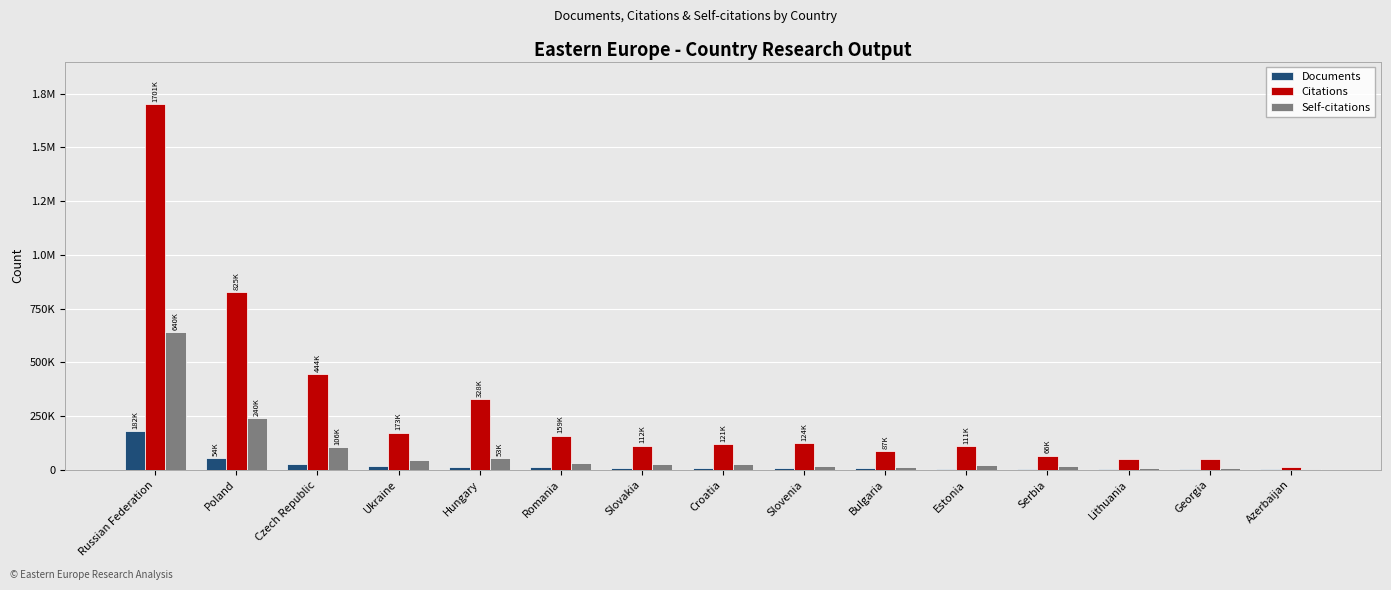

What is the difference between the Citations values at Ukraine and Romania?

13768